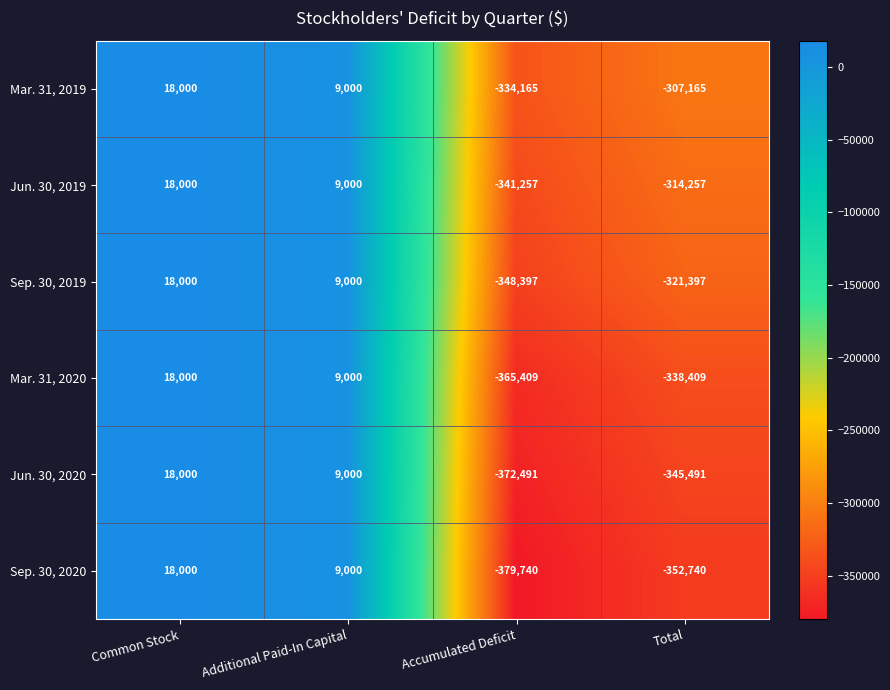

Which series has the widest spread of values?

Sep. 30, 2020